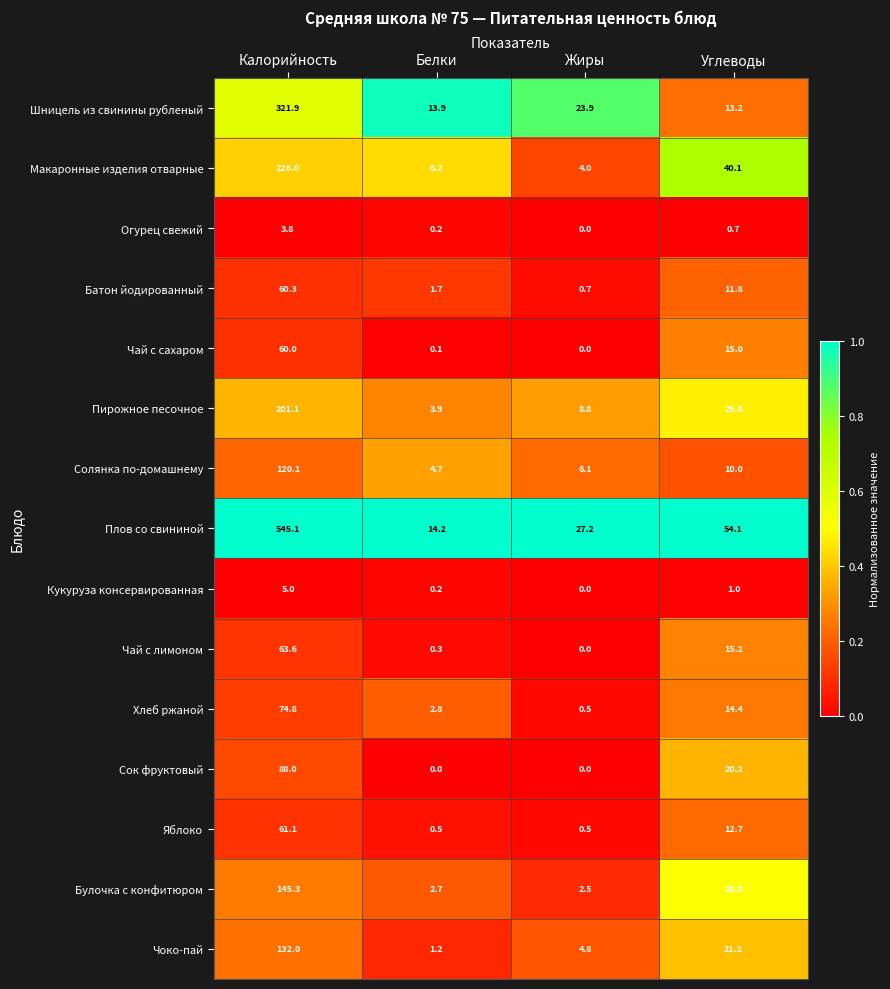

How many data points in Хлеб ржаной are less than 14?

2